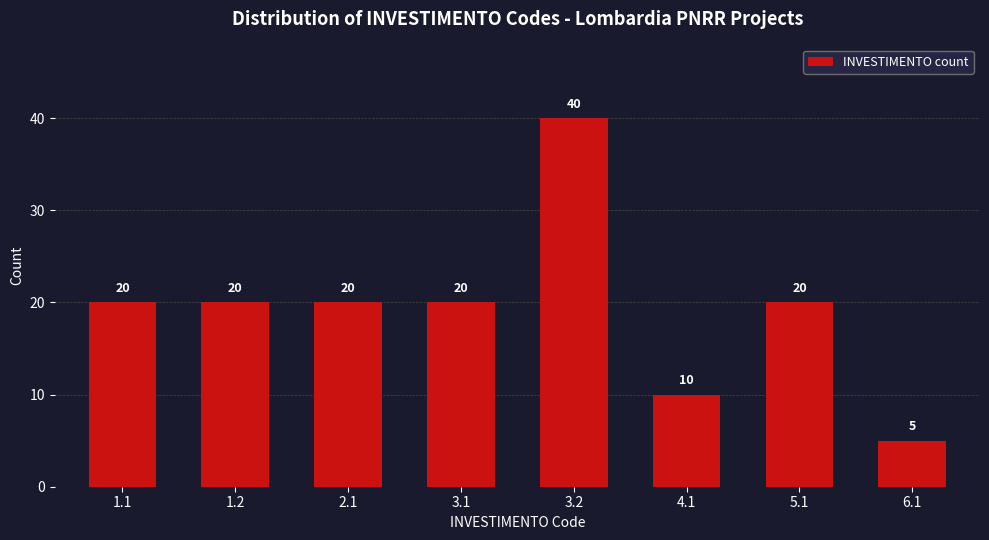

Reading left to right, transcribe all the data shown in this chart.

1.1=20	1.2=20	2.1=20	3.1=20	3.2=40	4.1=10	5.1=20	6.1=5